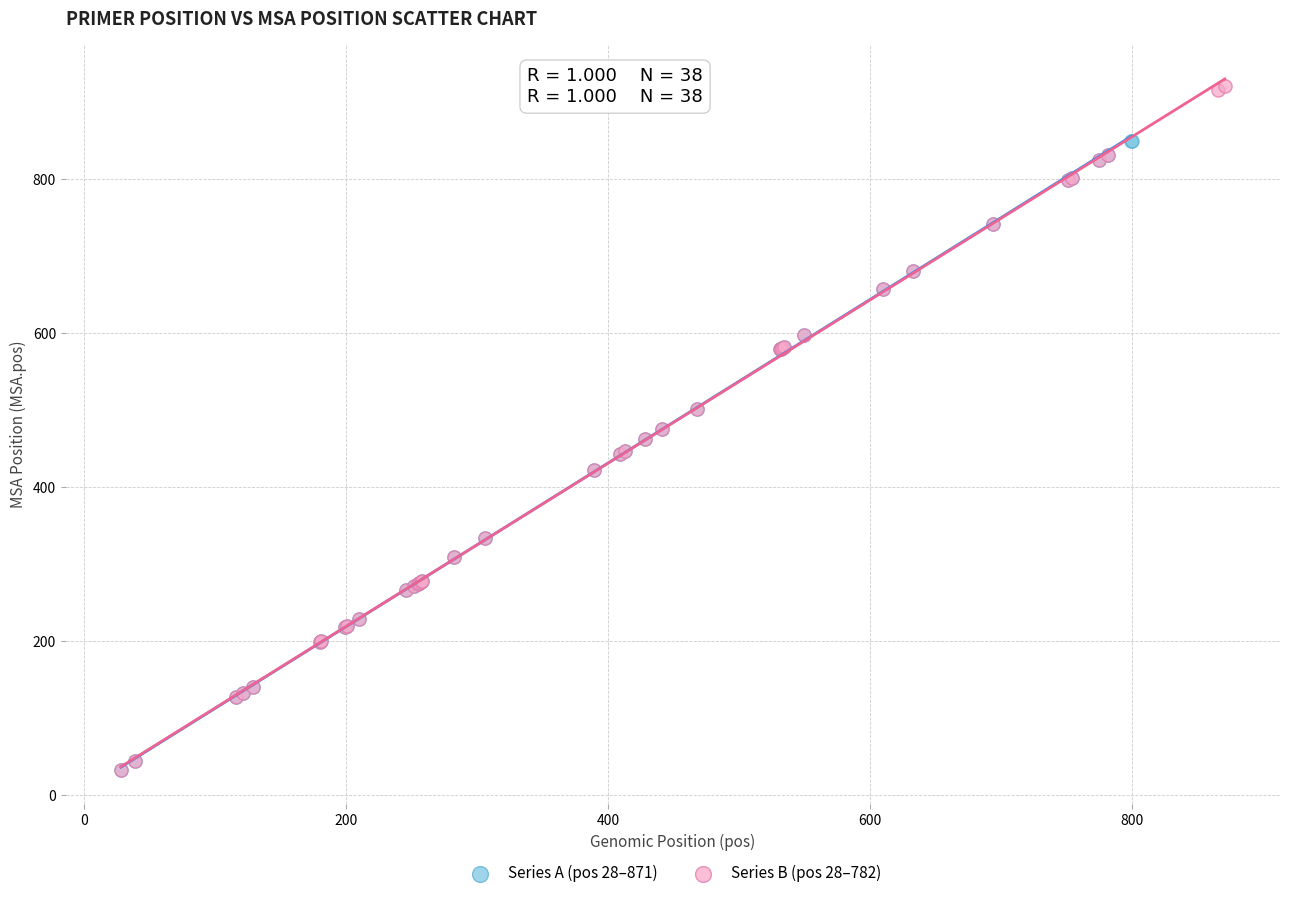

Which series has the largest Y range (max minus min)?

Series B (pos 28–782)